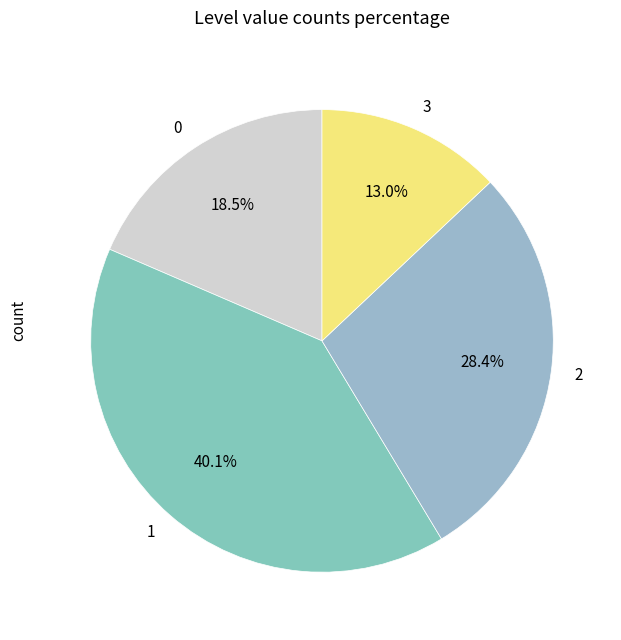

How many segments does this pie chart have?

4